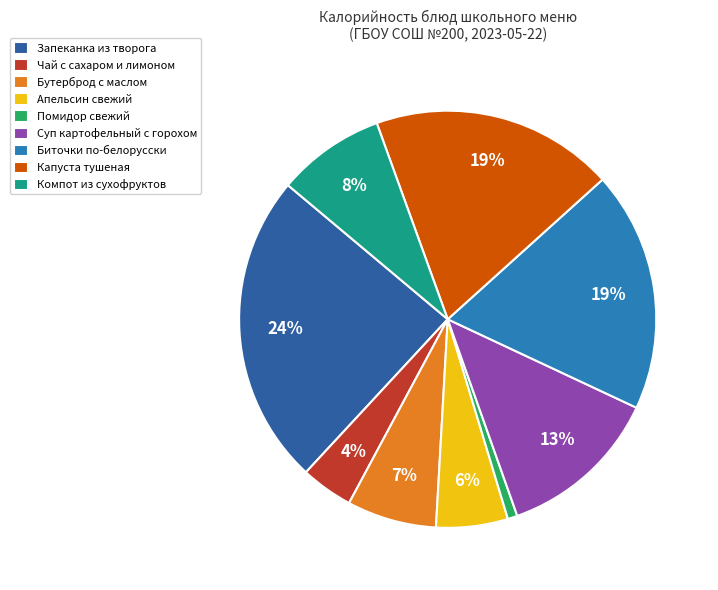

Is the sum of Запеканка из творога and Помидор свежий greater than half?

No